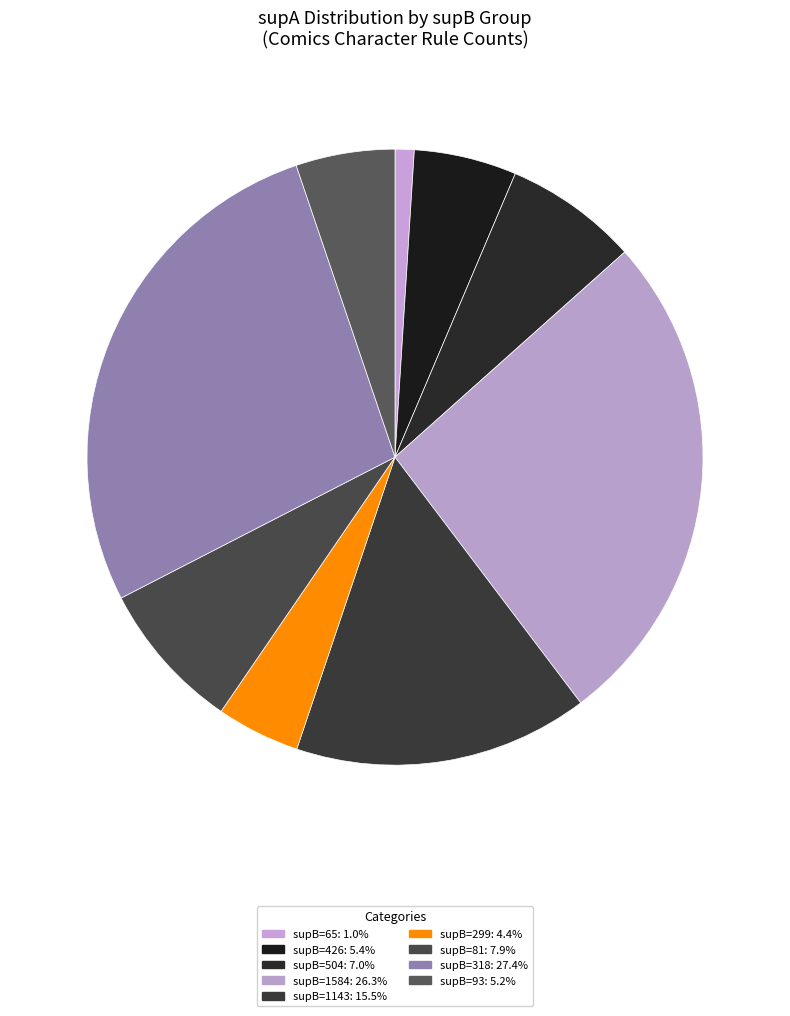

Count the number of slices in the pie.

9